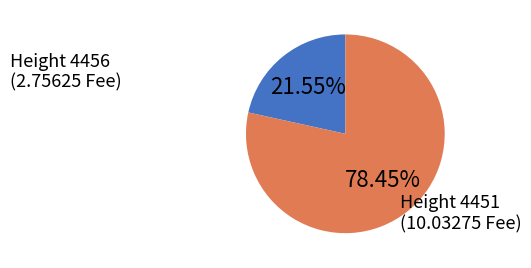

Does any single category account for the majority?

Yes